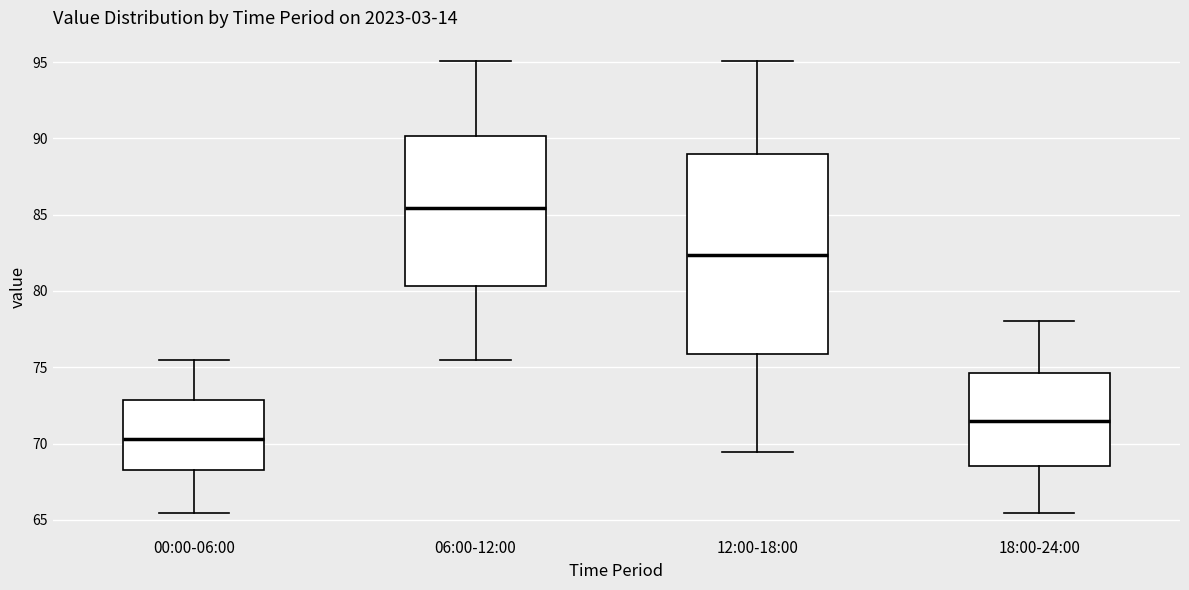

Reading left to right, read every box against the y-axis: the position of its median line, the range the box covers, and the ends of its whiskers. The values are not printed on the chart, so give them approximately, as read against the axis.

00:00-06:00: median 70.5, box 68.5 to 73.0, whiskers 65.5 to 75.5
06:00-12:00: median 85.5, box 80.5 to 90.0, whiskers 75.5 to 95.0
12:00-18:00: median 82.5, box 76.0 to 89.0, whiskers 69.5 to 95.0
18:00-24:00: median 71.5, box 68.5 to 74.5, whiskers 65.5 to 78.0